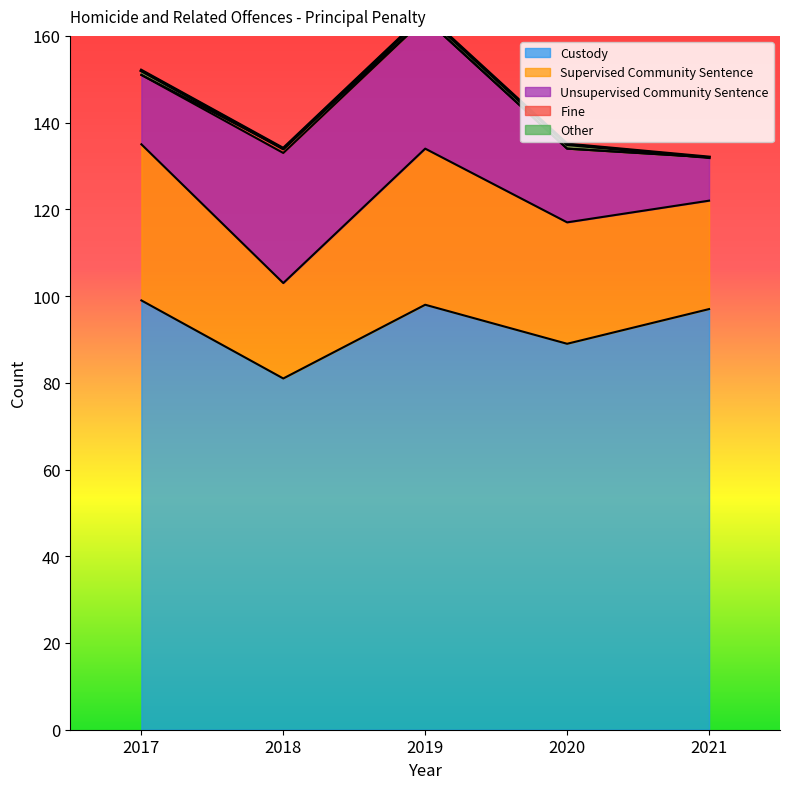

What is the sum of all Unsupervised Community Sentence values?

103